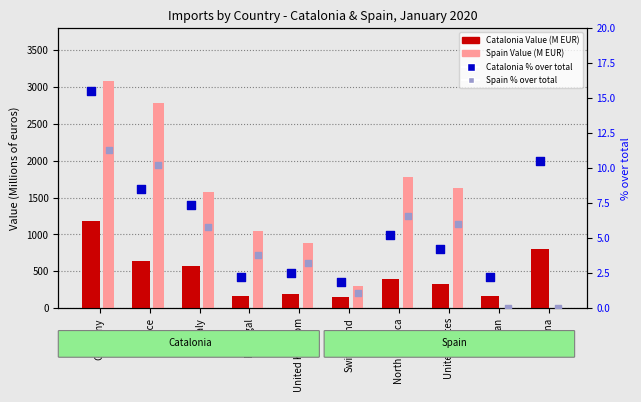

Which series has the widest spread of Y values?

Spain Value (M EUR)